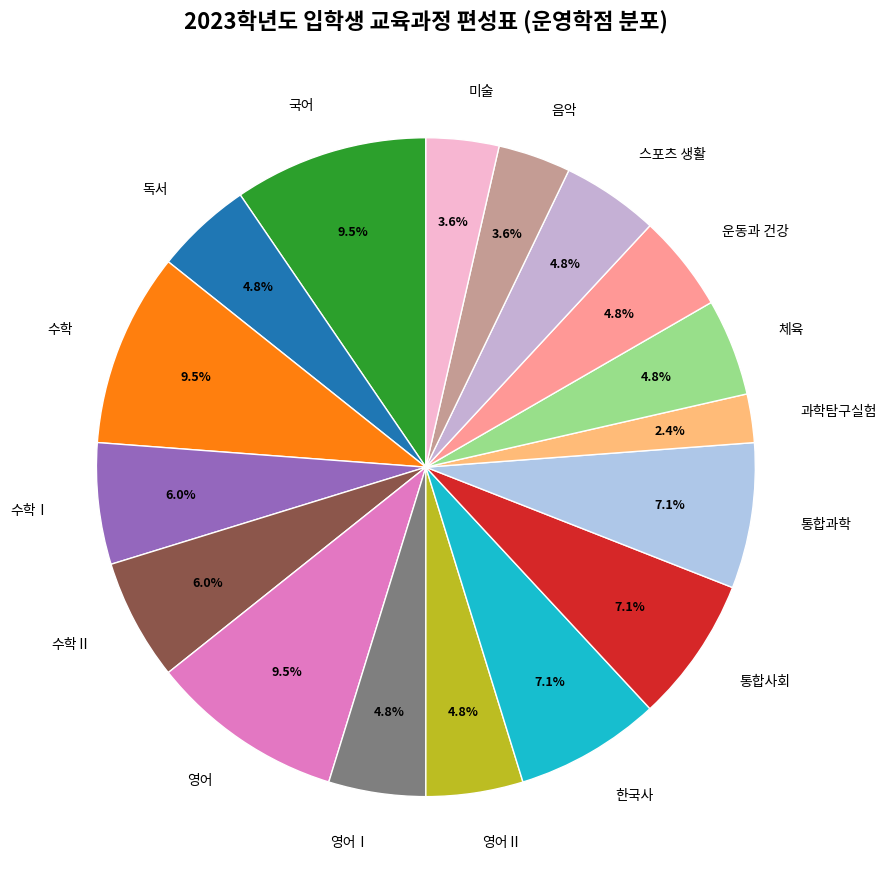

Which category has the smallest portion of the pie?

과학탐구실험